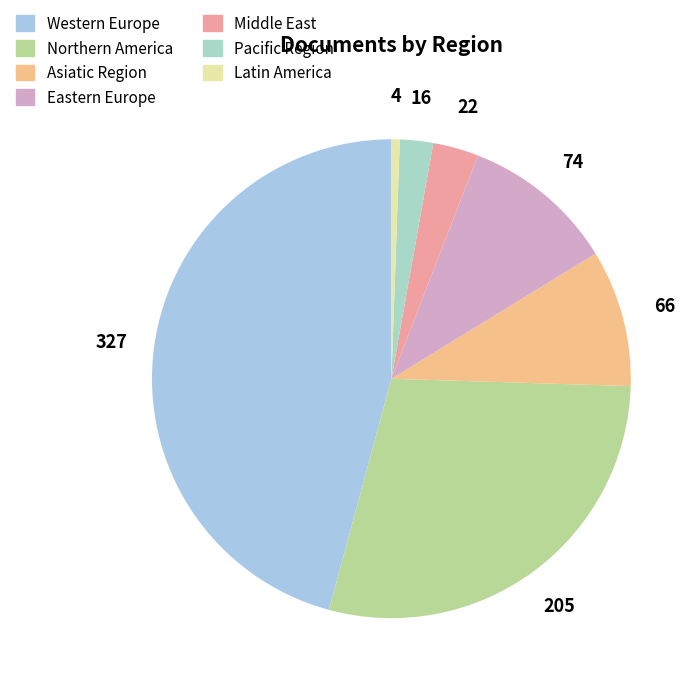

How many segments does this pie chart have?

7